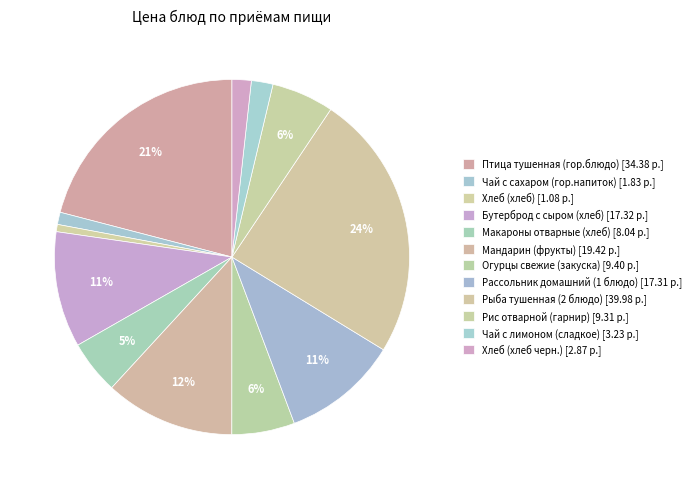

How many slices are in this pie chart?

12